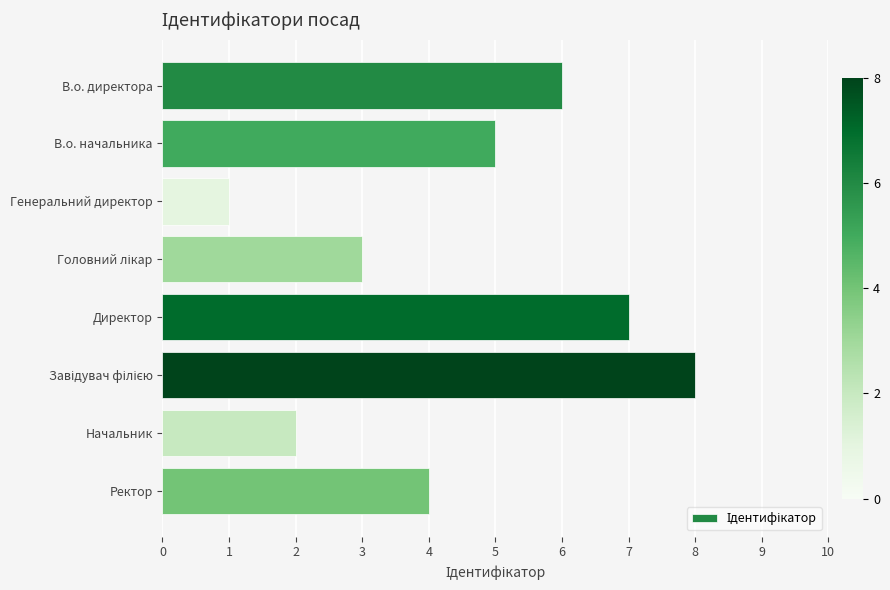

How many values are between 3 and 7?

5